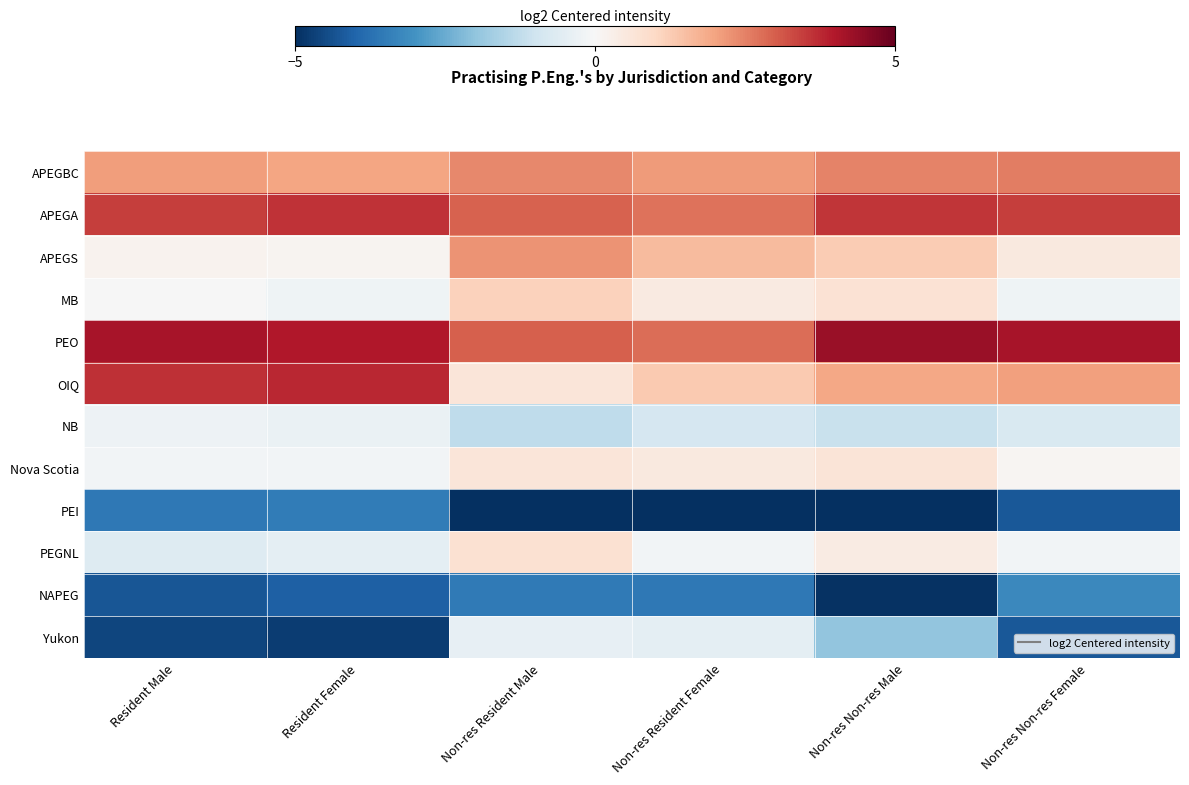

Reading left to right, list all the values displayed in this chart.

APEGBC: Resident Male=2.1	Resident Female=2.0	Non-res Resident Male=2.4	Non-res Resident Female=2.1	Non-res Non-res Male=2.5	Non-res Non-res Female=2.6
APEGA: Resident Male=3.5	Resident Female=3.6	Non-res Resident Male=3.0	Non-res Resident Female=2.7	Non-res Non-res Male=3.6	Non-res Non-res Female=3.4
APEGS: Resident Male=0.2	Resident Female=0.1	Non-res Resident Male=2.2	Non-res Resident Female=1.6	Non-res Non-res Male=1.3	Non-res Non-res Female=0.5
MB: Resident Male=-0.0	Resident Female=-0.2	Non-res Resident Male=1.1	Non-res Resident Female=0.4	Non-res Non-res Male=0.7	Non-res Non-res Female=-0.2
PEO: Resident Male=4.1	Resident Female=4.0	Non-res Resident Male=3.0	Non-res Resident Female=2.8	Non-res Non-res Male=4.3	Non-res Non-res Female=4.1
OIQ: Resident Male=3.7	Resident Female=3.8	Non-res Resident Male=0.6	Non-res Resident Female=1.3	Non-res Non-res Male=1.9	Non-res Non-res Female=2.0
NB: Resident Male=-0.3	Resident Female=-0.3	Non-res Resident Male=-1.3	Non-res Resident Female=-0.8	Non-res Non-res Male=-1.1	Non-res Non-res Female=-0.8
Nova Scotia: Resident Male=-0.2	Resident Female=-0.1	Non-res Resident Male=0.6	Non-res Resident Female=0.5	Non-res Non-res Male=0.7	Non-res Non-res Female=0.1
PEI: Resident Male=-3.6	Resident Female=-3.5	Non-res Resident Male=-8.5	Non-res Resident Female=-6.4	Non-res Non-res Male=-7.3	Non-res Non-res Female=-4.2
PEGNL: Resident Male=-0.6	Resident Female=-0.5	Non-res Resident Male=0.8	Non-res Resident Female=-0.2	Non-res Non-res Male=0.4	Non-res Non-res Female=-0.1
NAPEG: Resident Male=-4.3	Resident Female=-4.1	Non-res Resident Male=-3.5	Non-res Resident Female=-3.6	Non-res Non-res Male=-5.0	Non-res Non-res Female=-3.2
Yukon: Resident Male=-4.6	Resident Female=-4.7	Non-res Resident Male=-0.4	Non-res Resident Female=-0.5	Non-res Non-res Male=-2.0	Non-res Non-res Female=-4.2